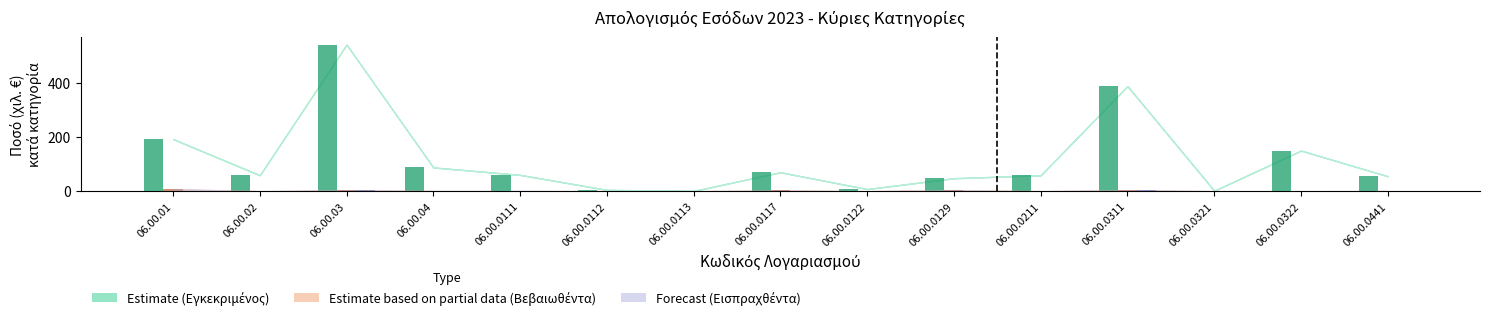

How many series are shown in this chart?

3